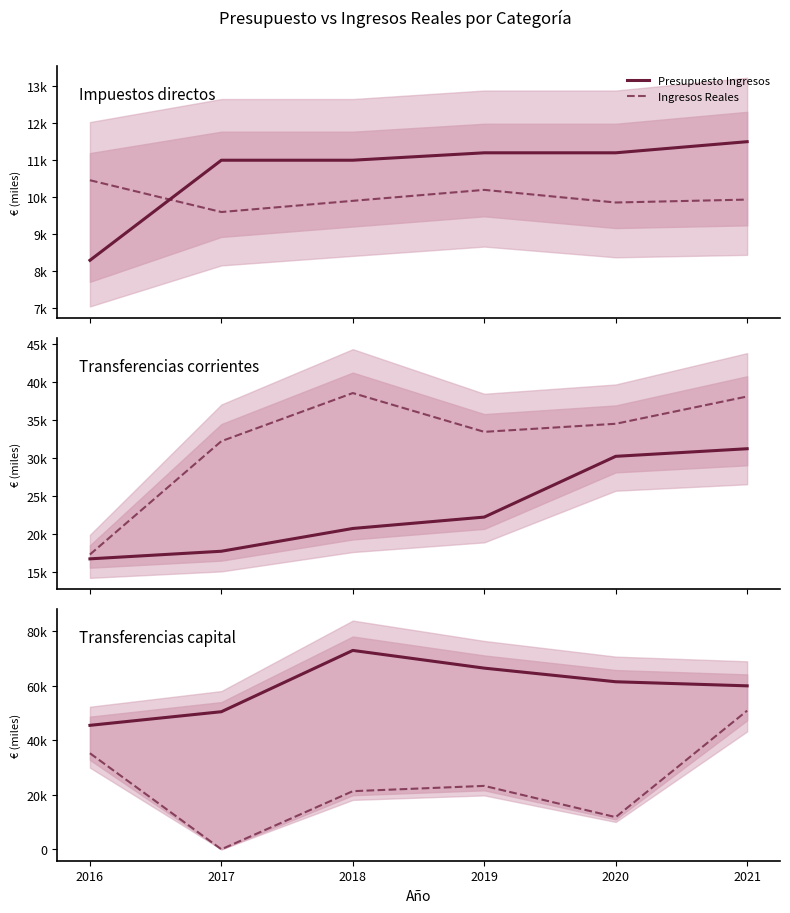

Count the number of data series in this chart.

2